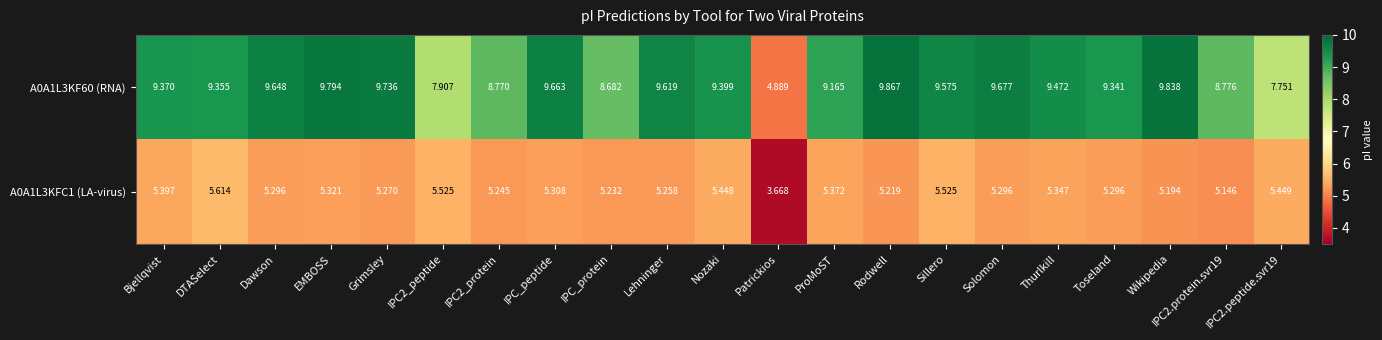

Which category has the lowest value across all series?

Patrickios